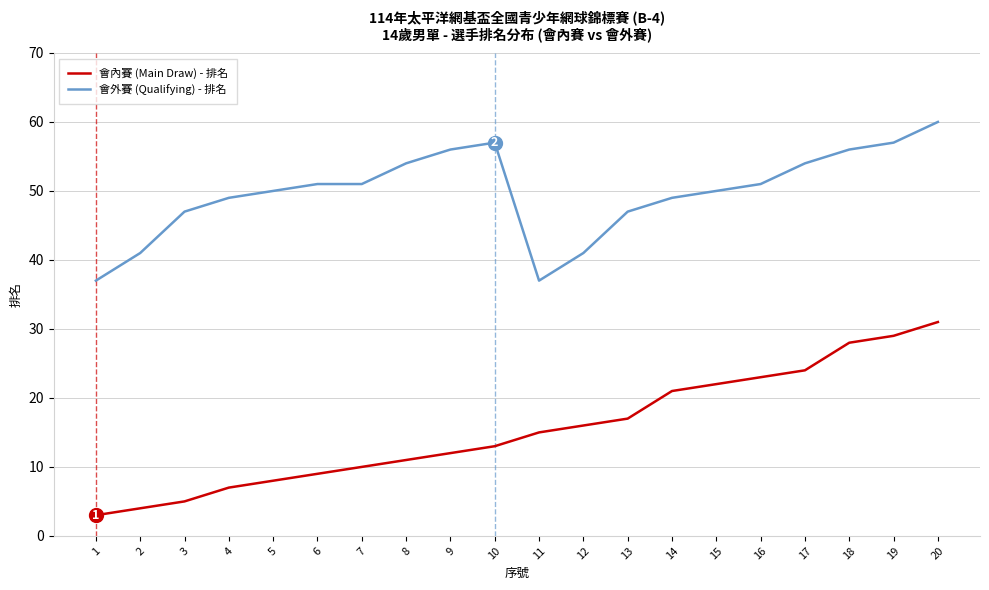

What is the approximate value of 會外賽 (Qualifying) - 排名 at 10?

57